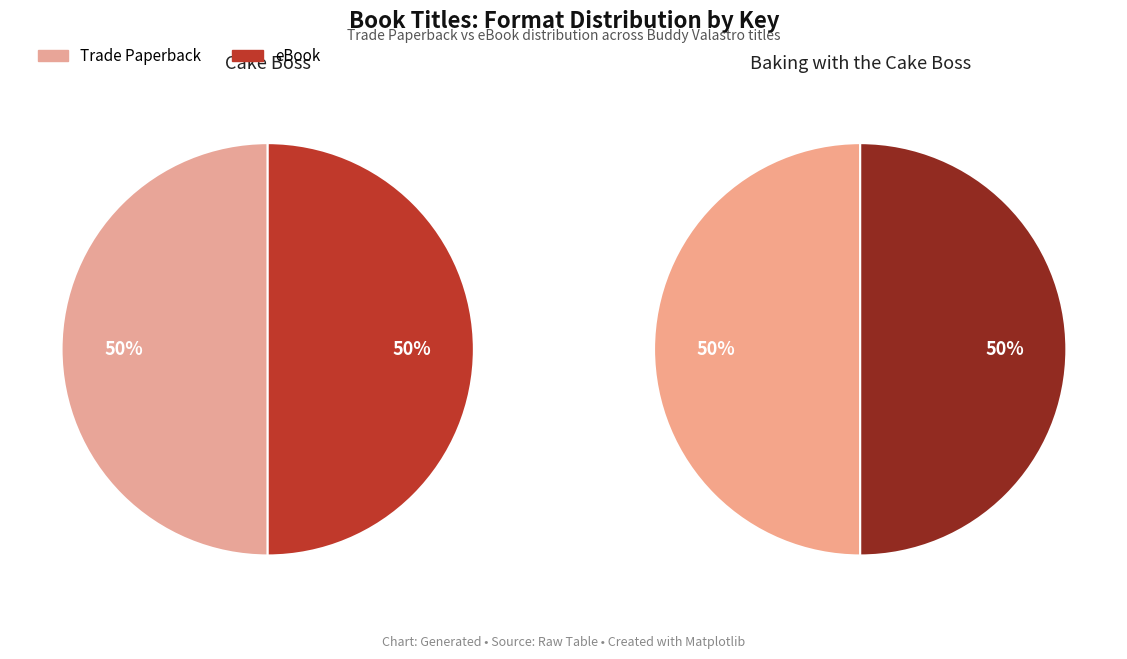

To the nearest percent, what percentage of the pie is Baking with the Cake Boss?

50%